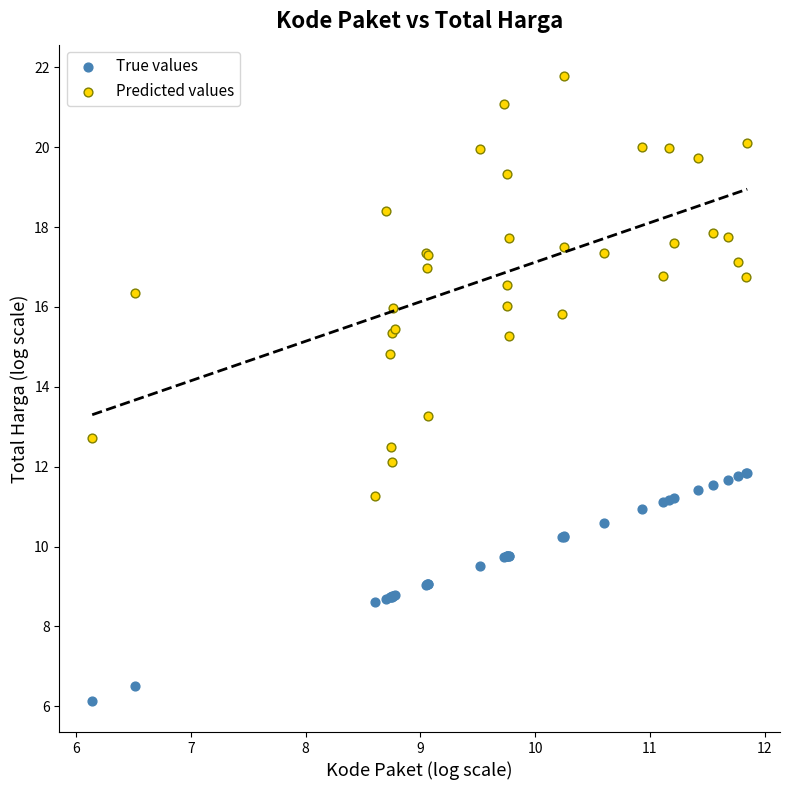

Which series has the widest spread of Y values?

Predicted values